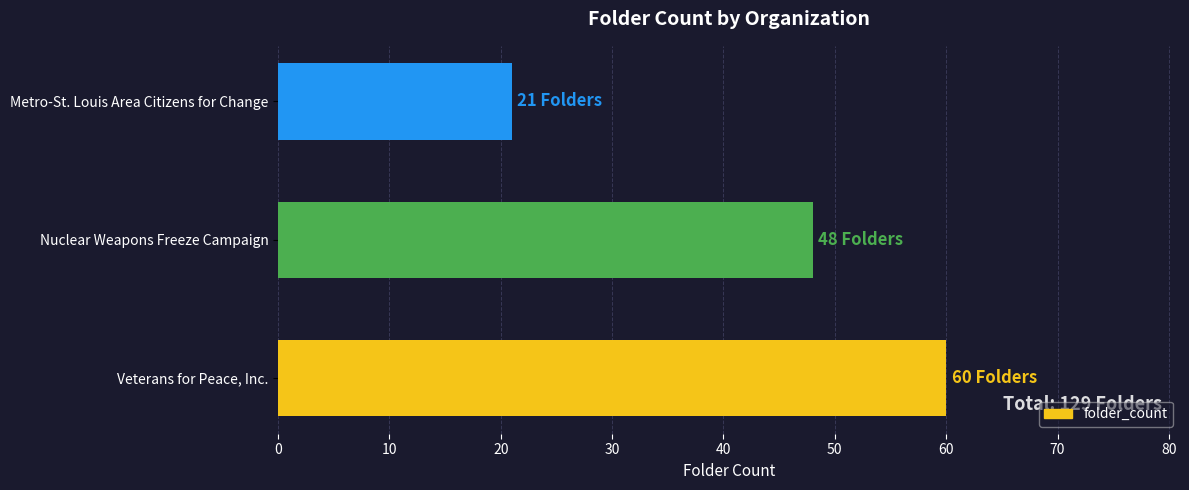

What is the smallest value displayed?

21